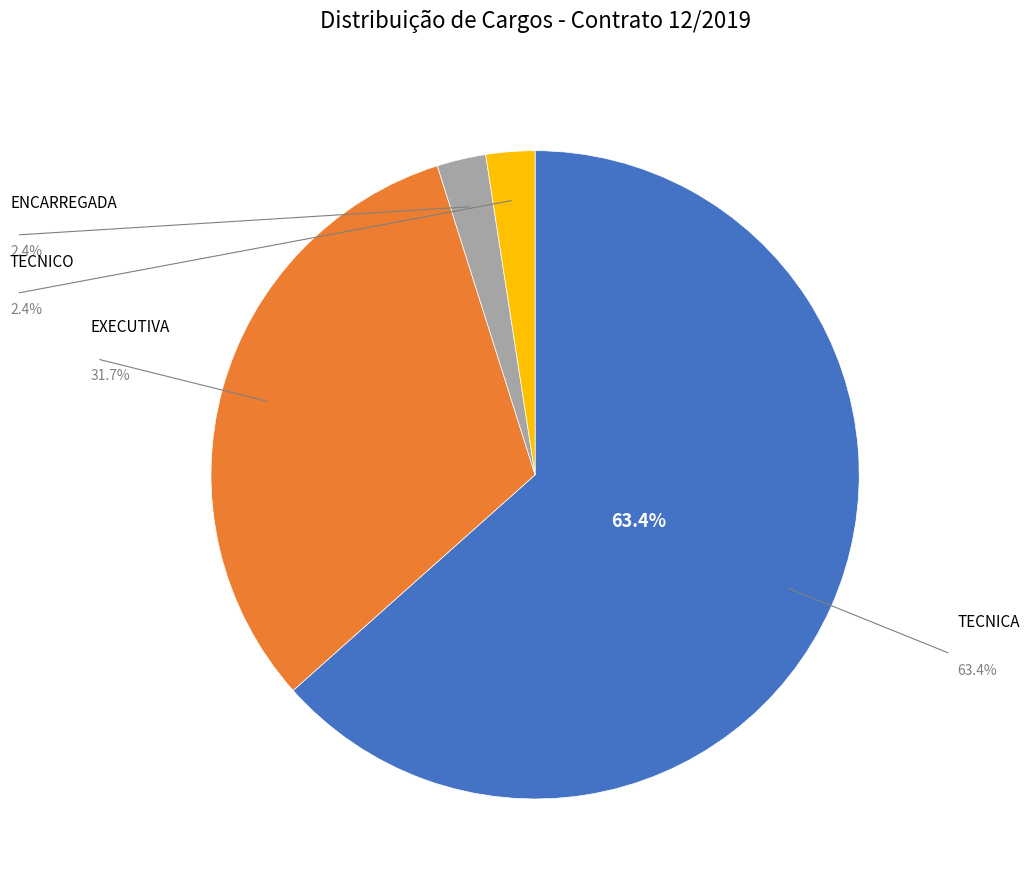

Is there a majority slice in this chart?

Yes